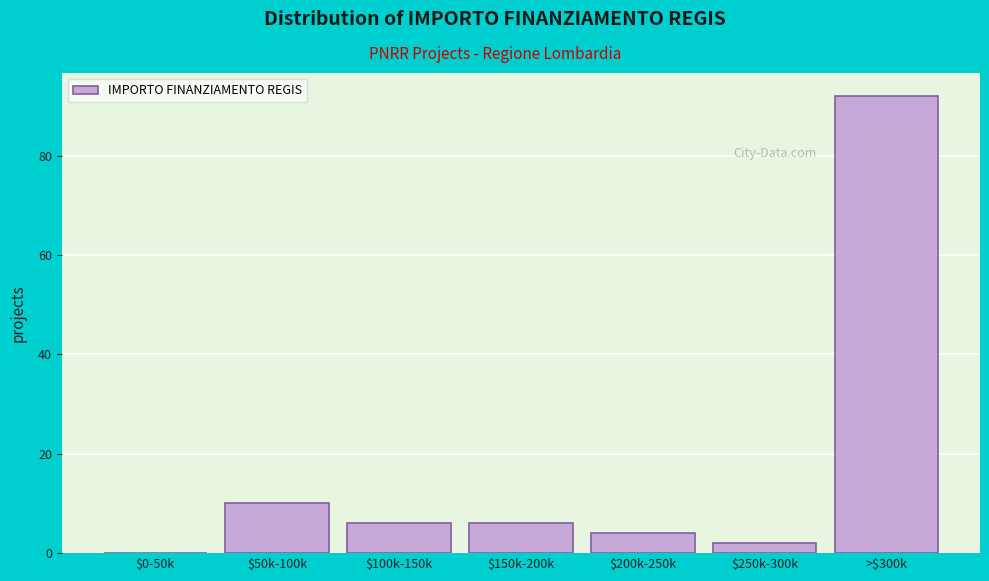

At which label is the value closest to 46?

$50k-100k